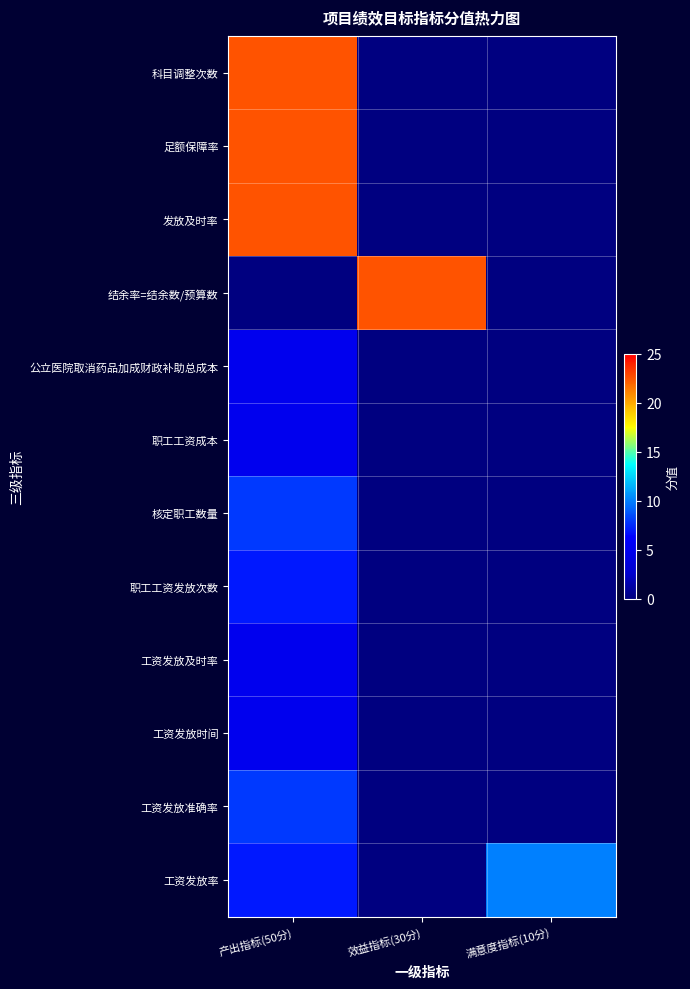

At 产出指标(50分), list the series in order from largest to smallest.

科目调整次数, 足额保障率, 发放及时率, 核定职工数量, 工资发放准确率, 职工工资发放次数, 工资发放率, 公立医院取消药品加成财政补助总成本, 职工工资成本, 工资发放及时率, 工资发放时间, 结余率=结余数/预算数